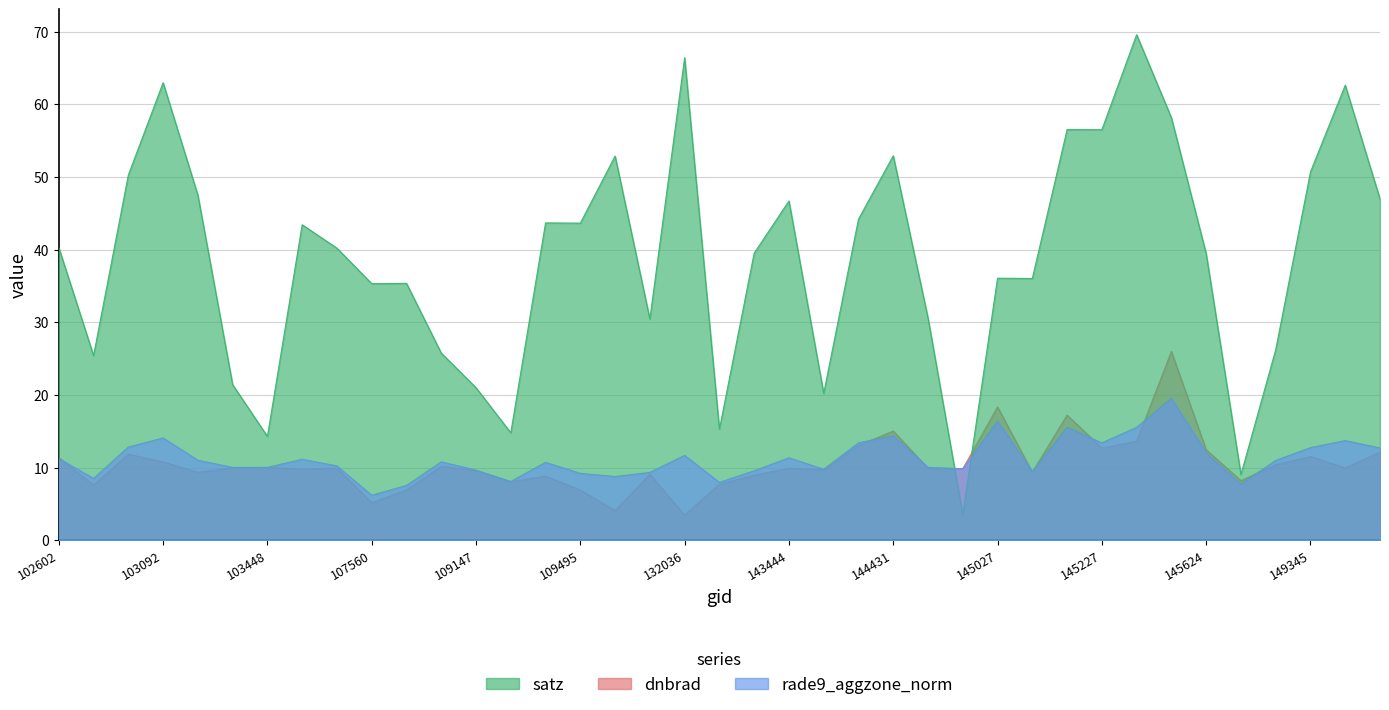

Does the chart have visible grid lines?

Yes